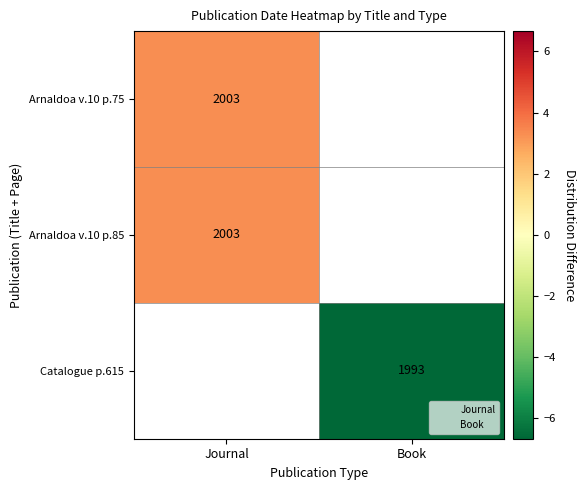

How many positive values does the Arnaldoa v.10 p.75 series have?

1